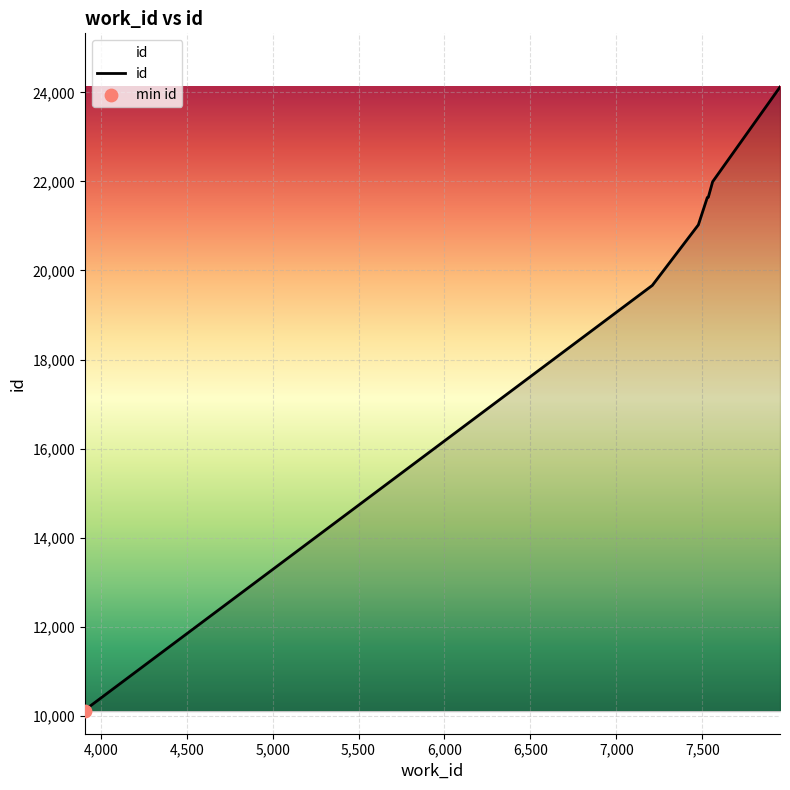

What is the difference between the maximum and minimum values?

14015